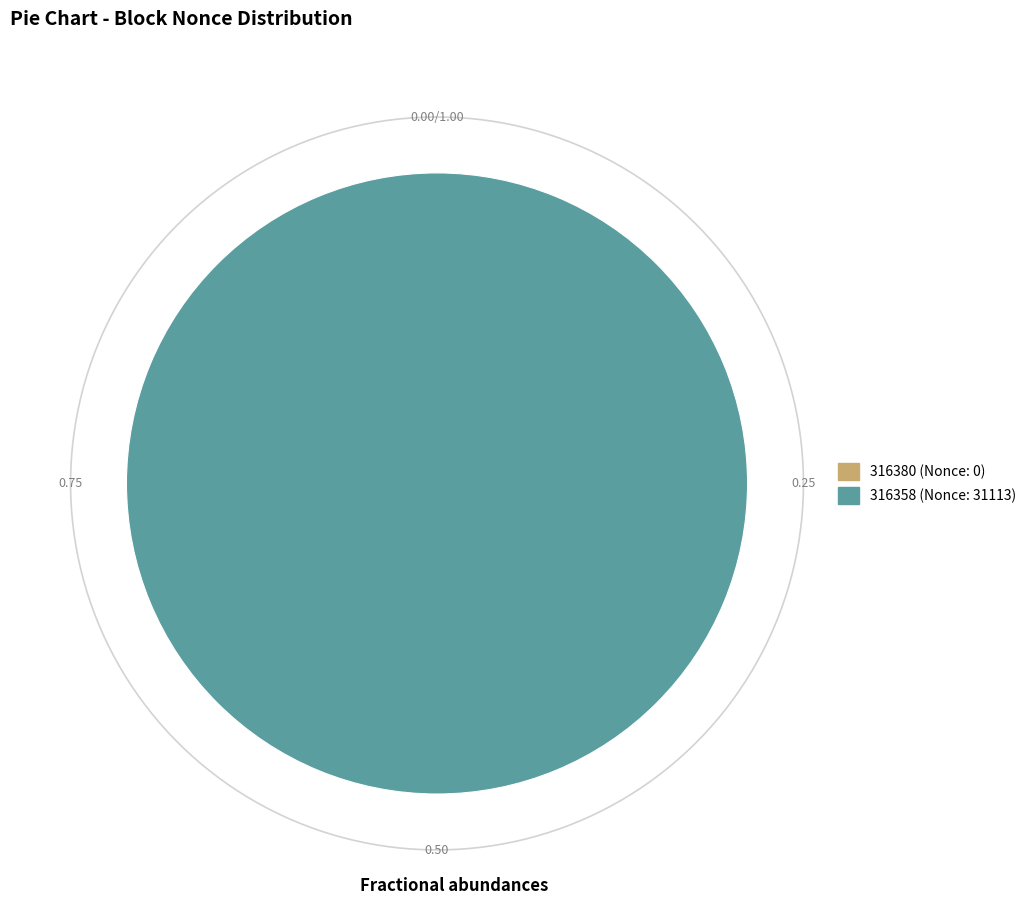

What is the change in value from 316380 to 316358?

+31113